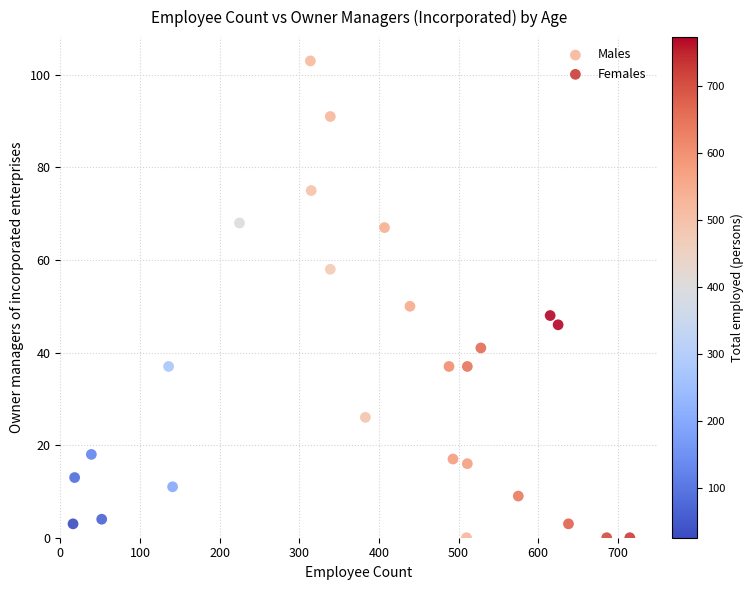

Which series has the widest spread of Y values?

Males